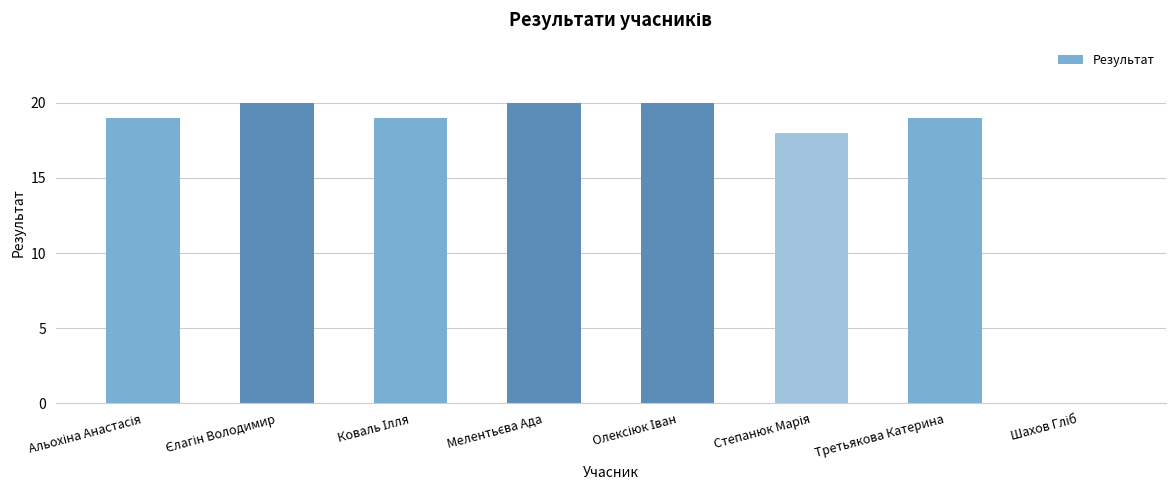

What is the sum of all values?

135